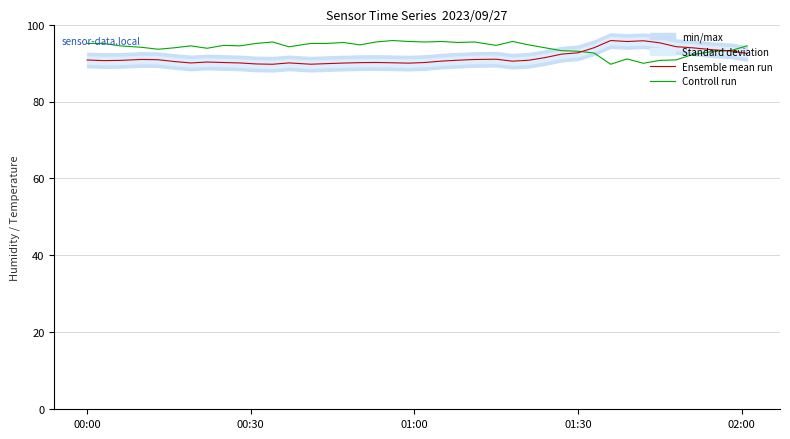

What is the lowest value of the Ensemble mean run series?

89.7